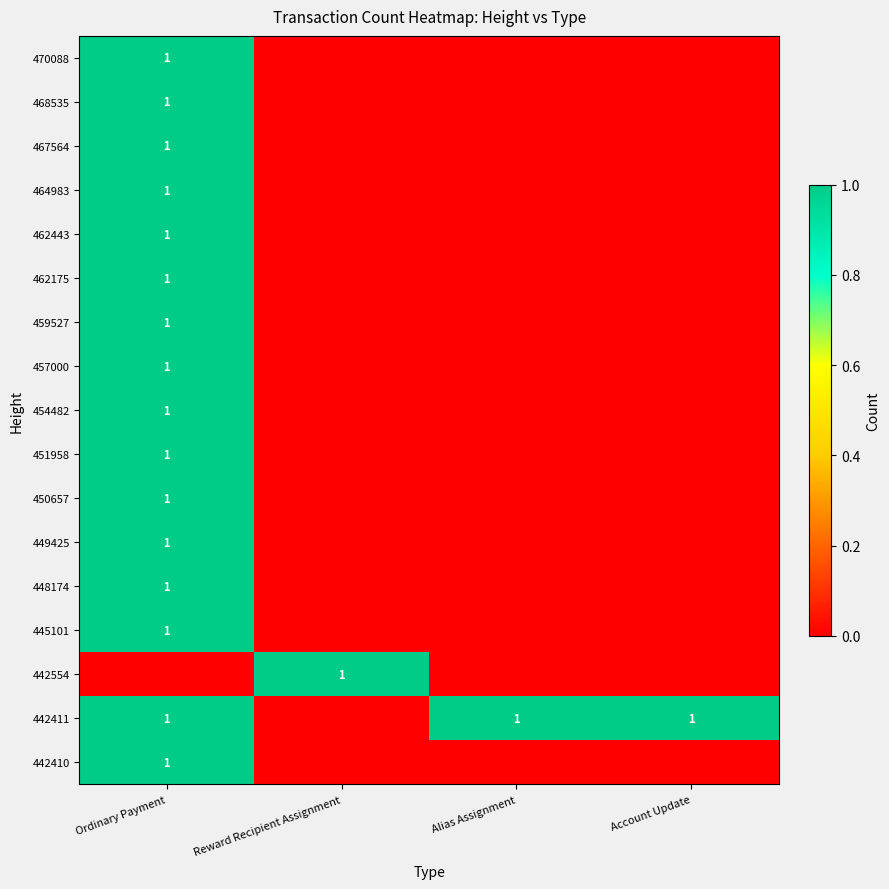

True or false: 442554 has a value of 1 at Reward Recipient Assignment.

True